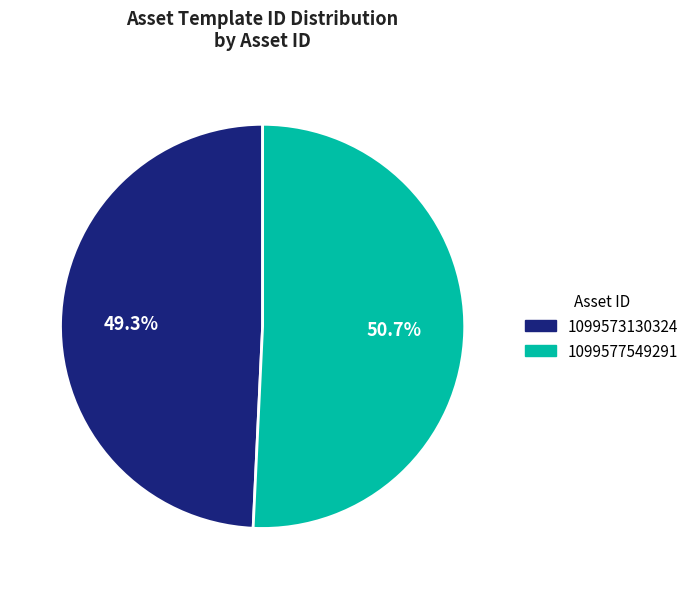

How many segments does this pie chart have?

2